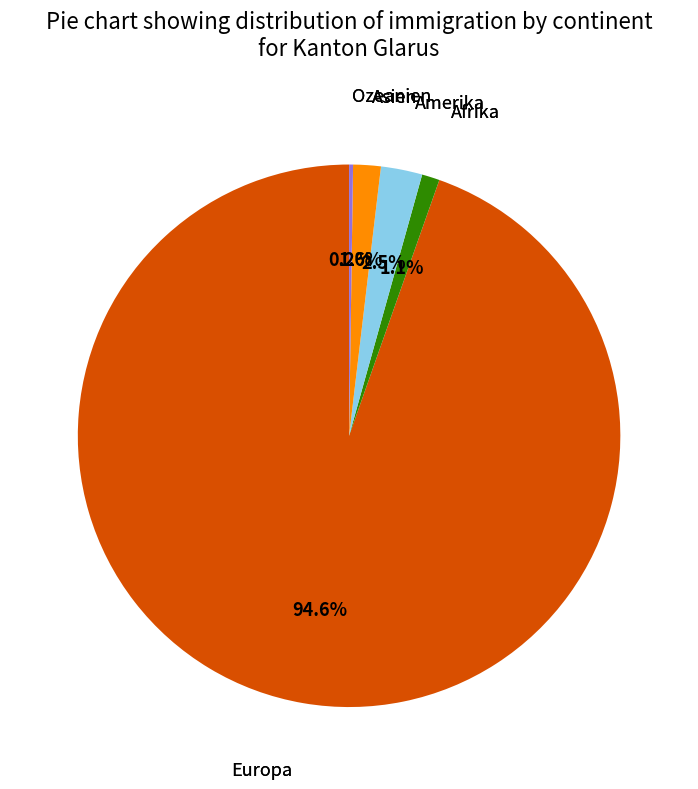

Is there a majority slice in this chart?

Yes